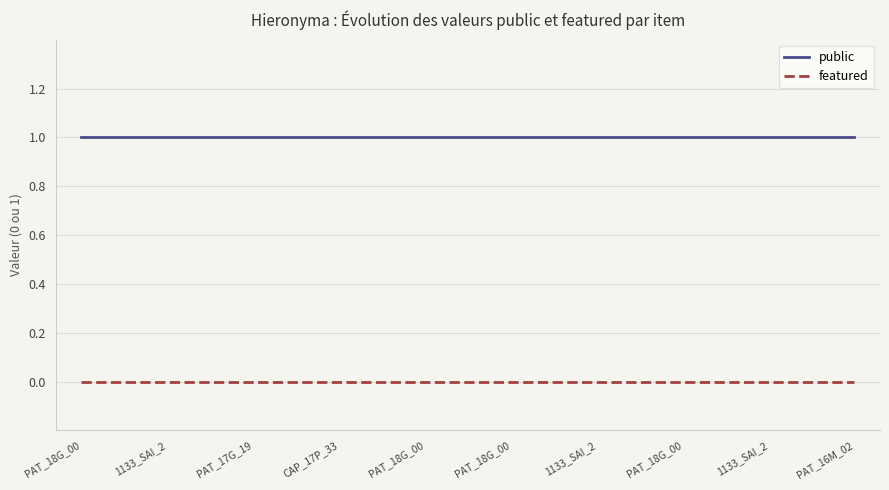

True or false: featured and public cross at least once.

False